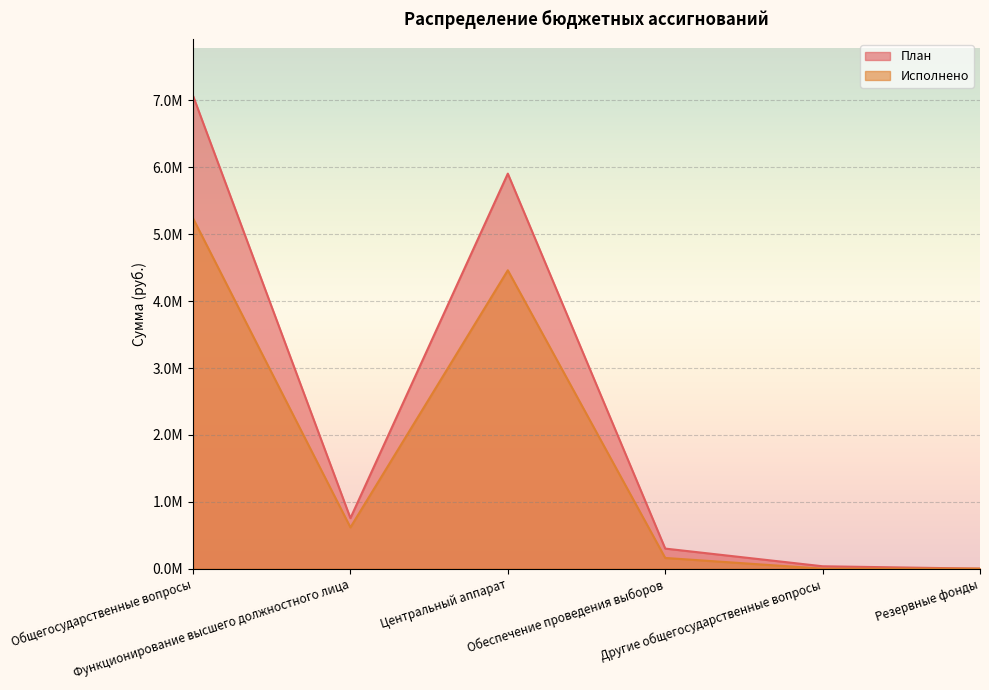

True or false: План has more than 1 points higher than both neighbors.

False